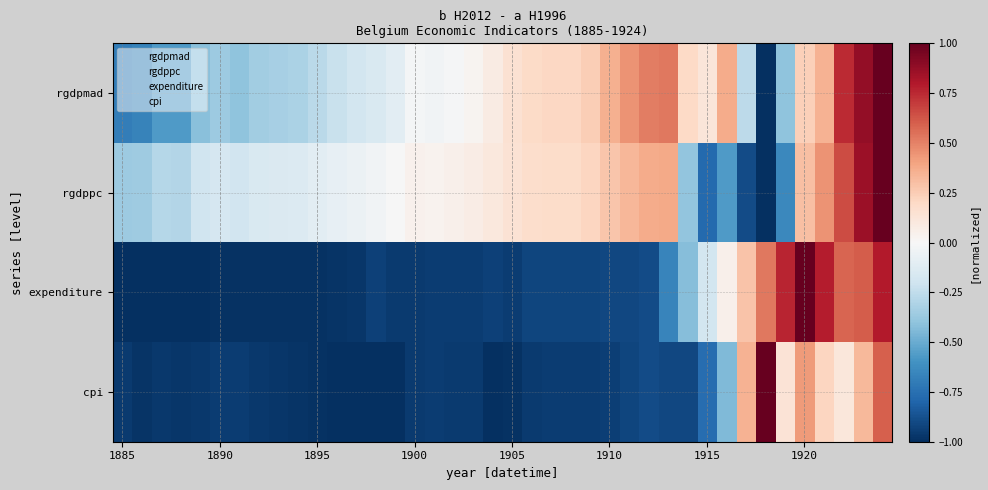

What is the sum of all rgdppc values?

-1.0